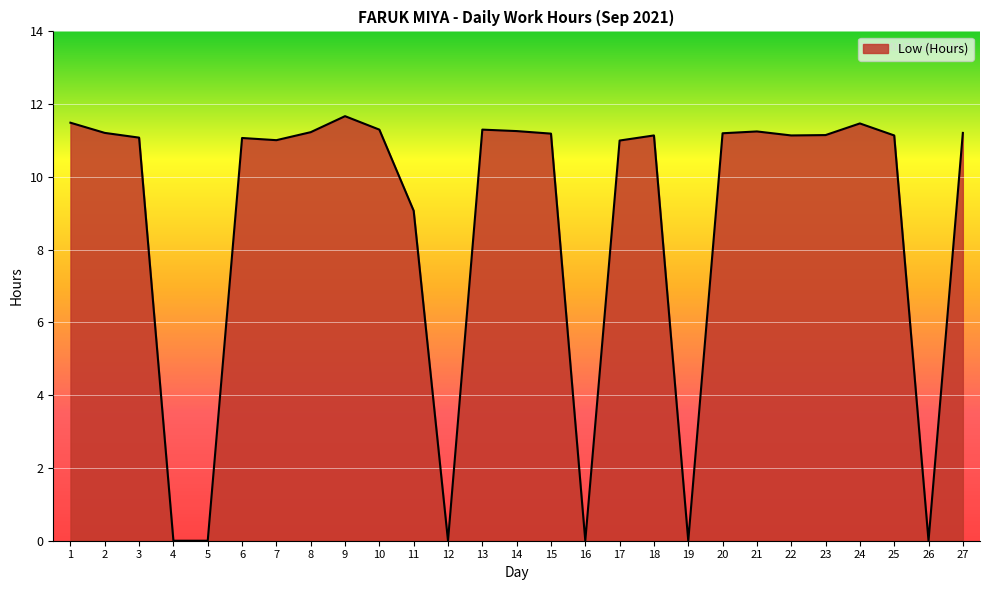

Which has a higher value, 16 or 6?

6